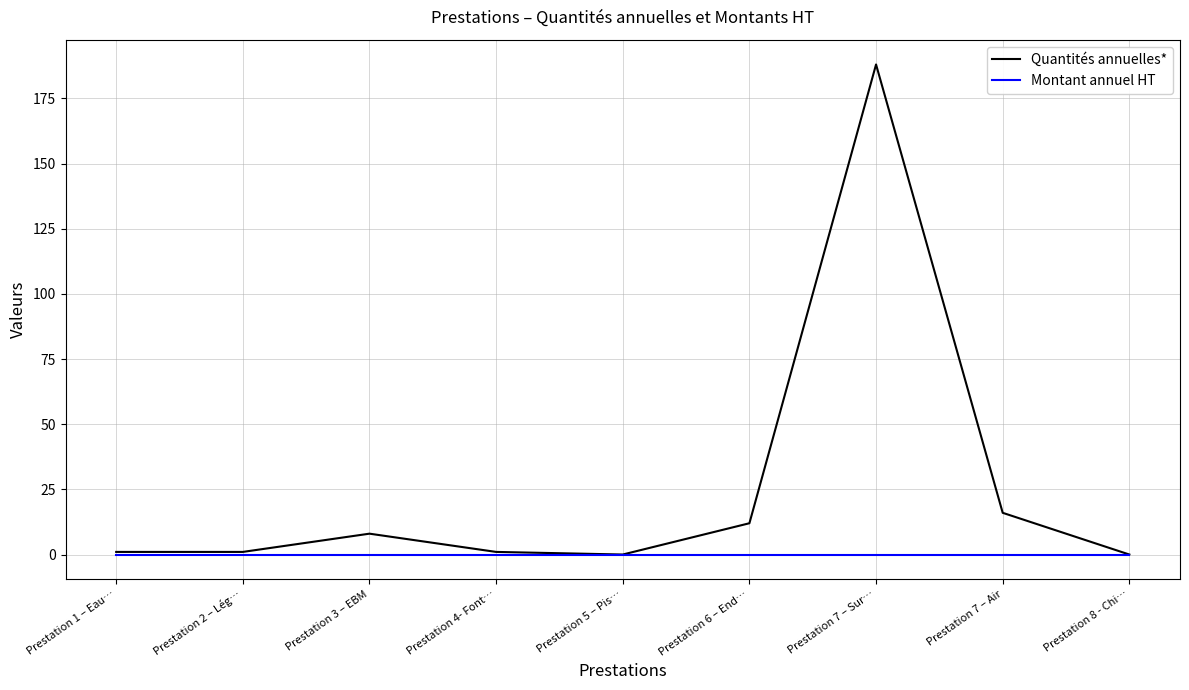

What are all the series names shown in the legend?

Quantités annuelles*, Montant annuel HT